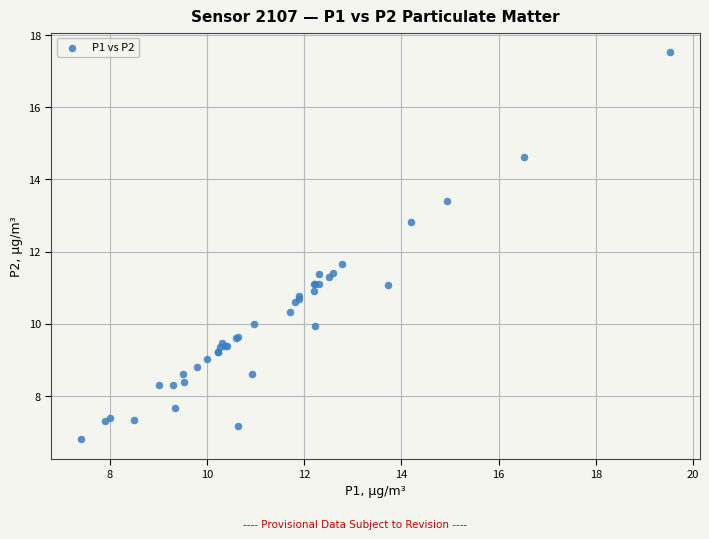

What Y value in the scatter plot is closest to 12?

11.7